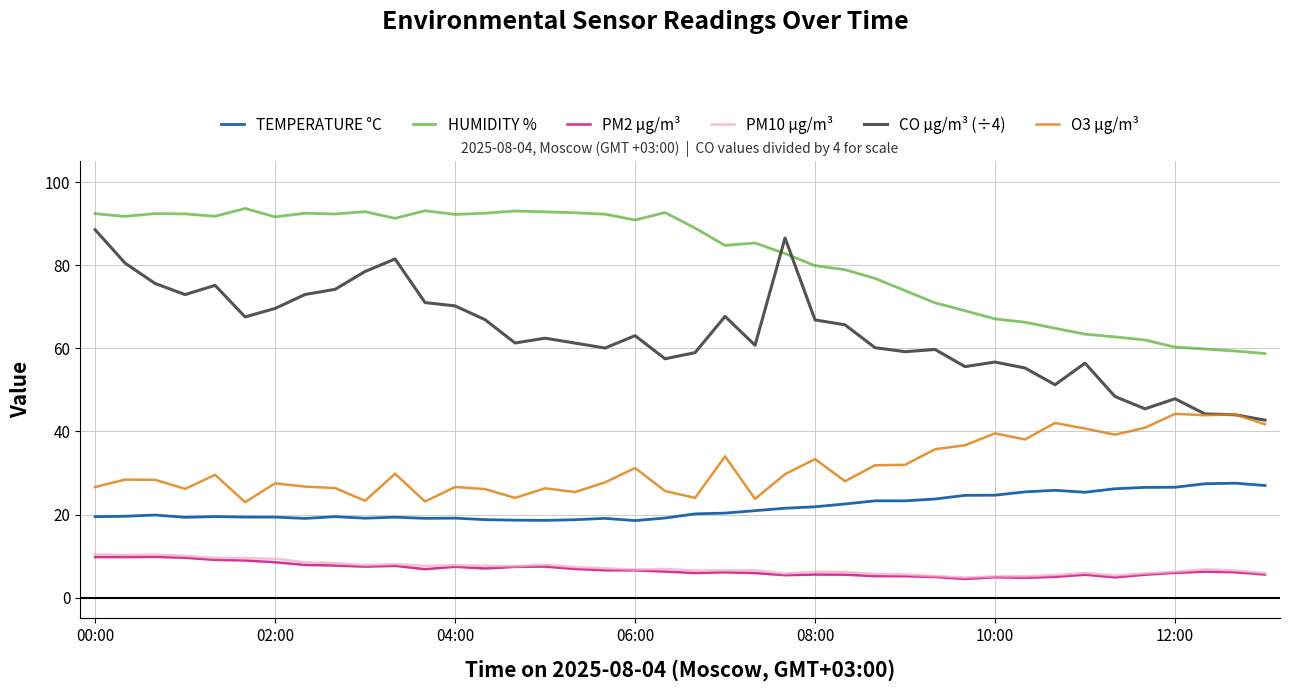

What is the lowest value of the O3 µg/m³ series?

23.0